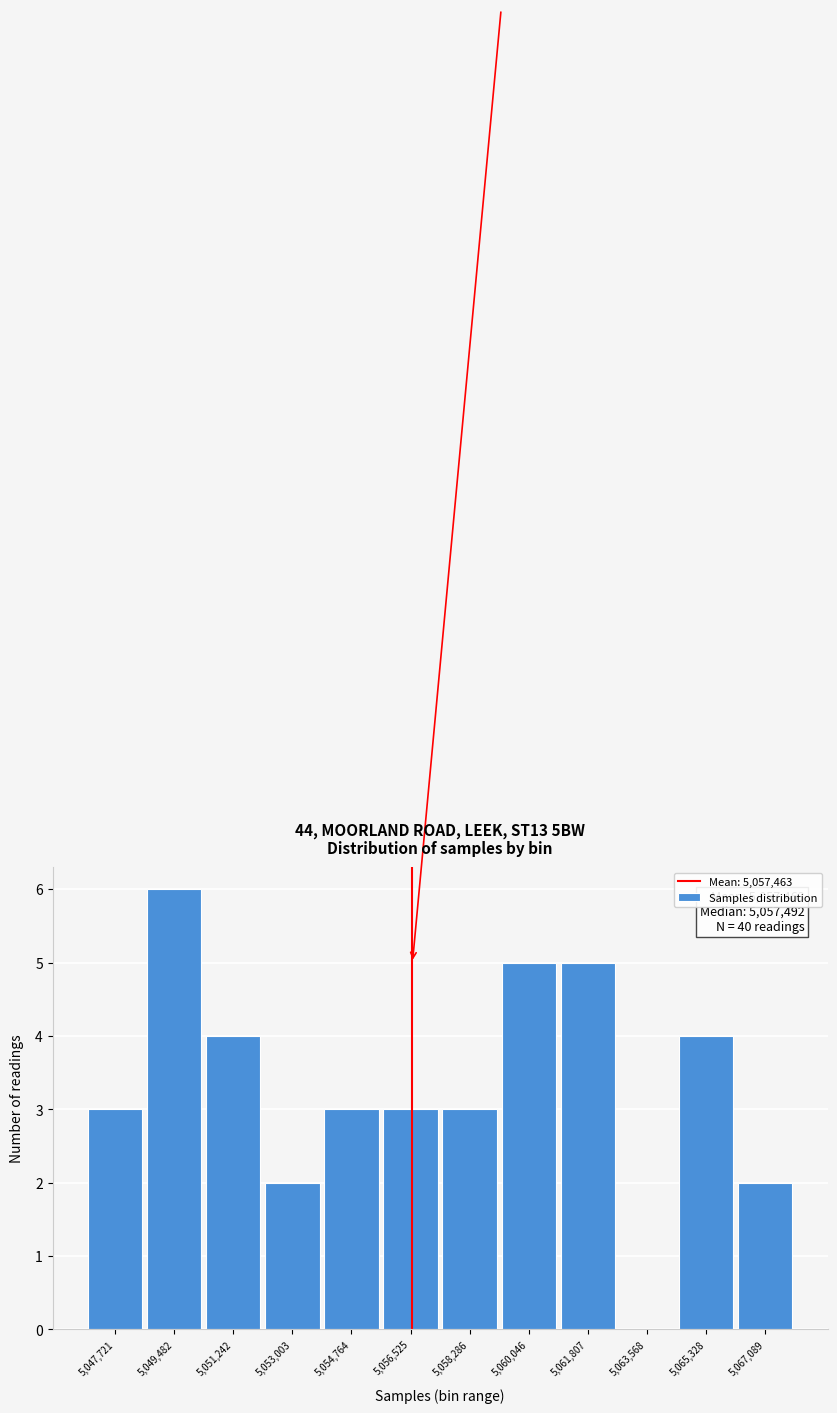

Reading right to left, extract all data points from this chart.

5,067,089=2	5,065,328=4	5,063,568=0	5,061,807=5	5,060,046=5	5,058,286=3	5,056,525=3	5,054,764=3	5,053,003=2	5,051,242=4	5,049,482=6	5,047,721=3